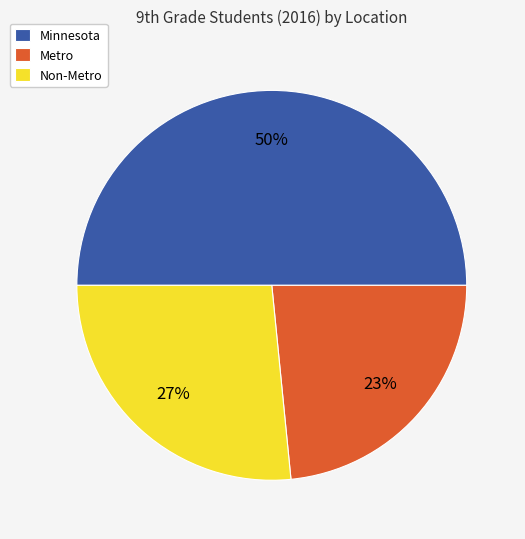

How many segments does this pie chart have?

3